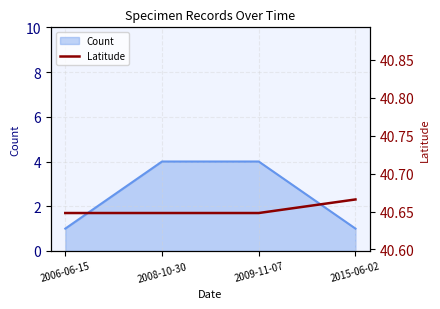

What is the label of the 1st point from the left?

2006-06-15